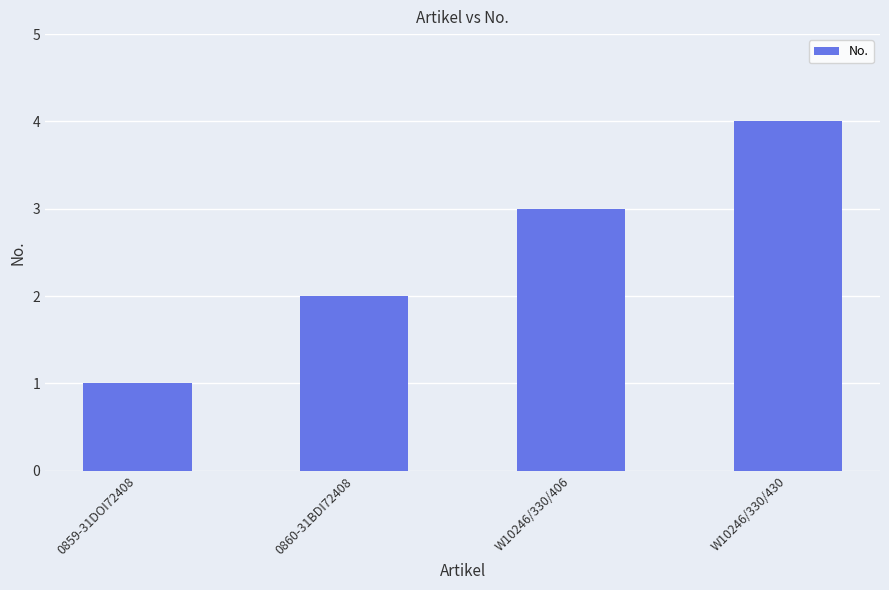

What is the ratio of the value at W10246/330/430 to the value at W10246/330/406?

1.3